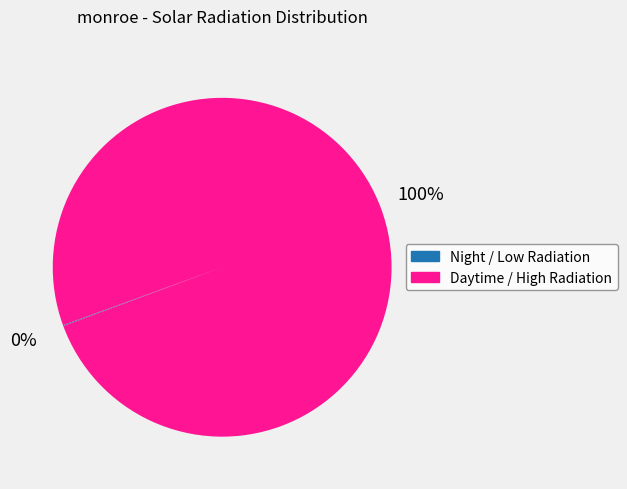

Which slice is the largest?

Daytime / High Radiation